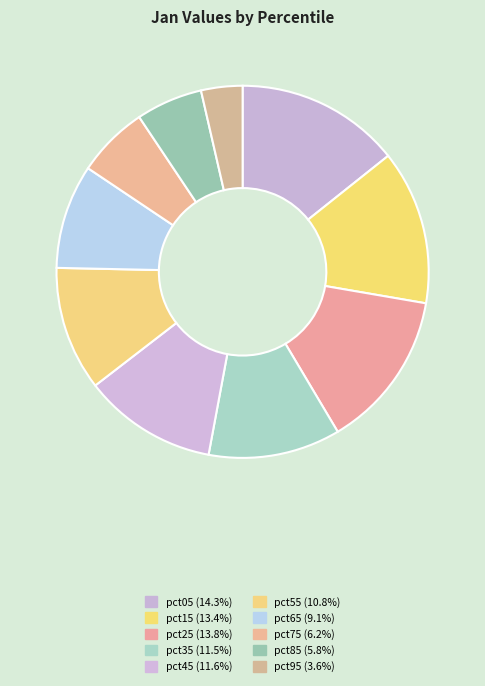

What is the ratio of the value at pct95 to the value at pct65?

0.4